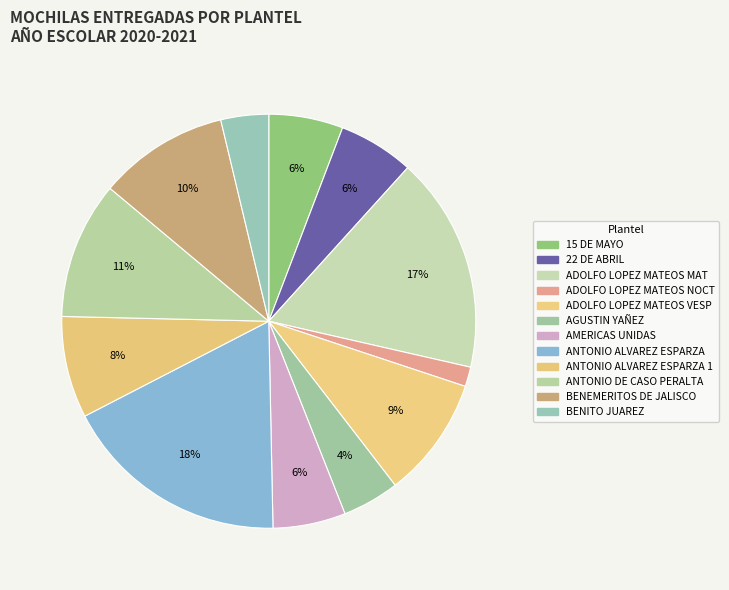

Which has a higher value, ADOLFO LOPEZ MATEOS MAT or 15 DE MAYO?

ADOLFO LOPEZ MATEOS MAT